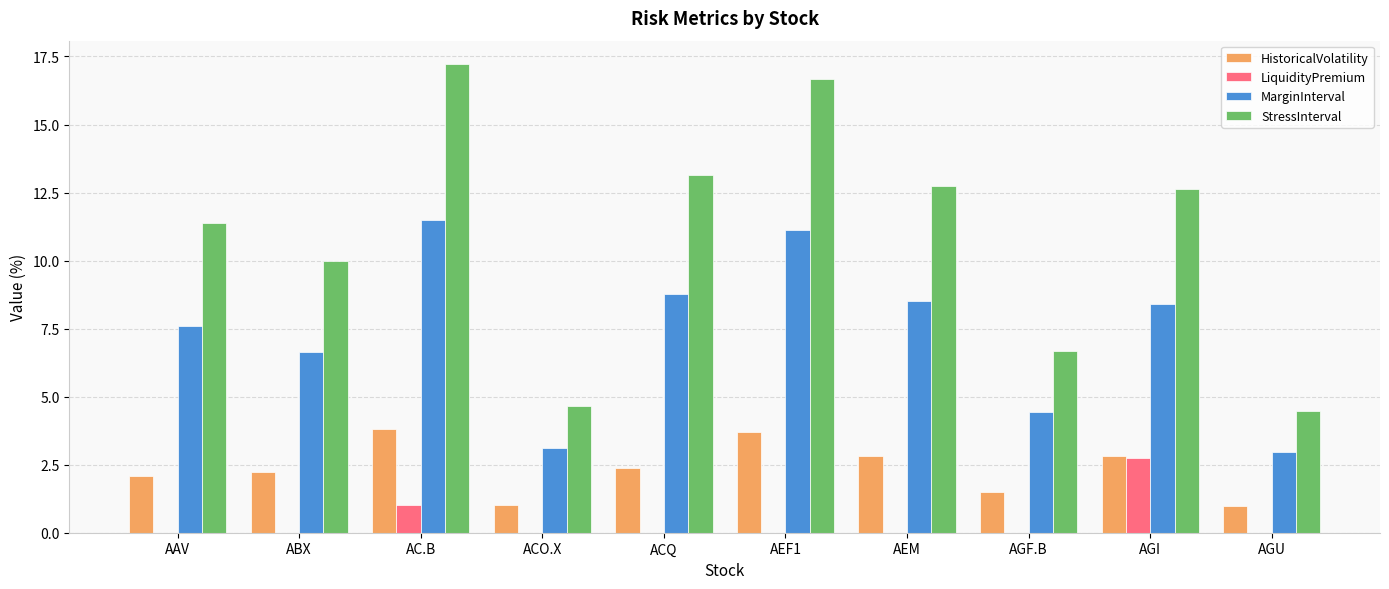

Read the StressInterval value at AGU.

4.5